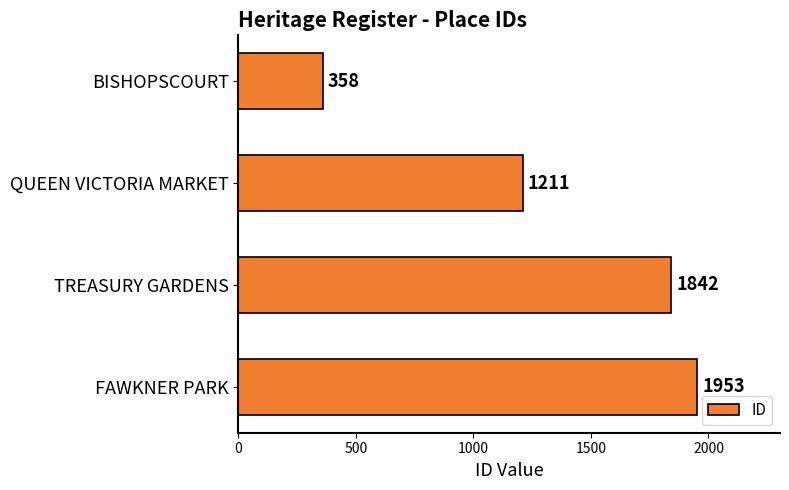

The chart shows a value of 584 at TREASURY GARDENS. True or false?

False